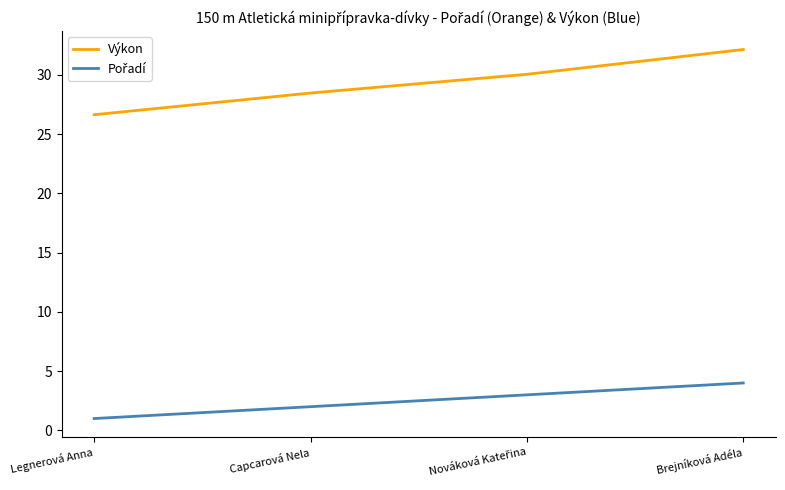

What is the sum of all Výkon values?

117.3